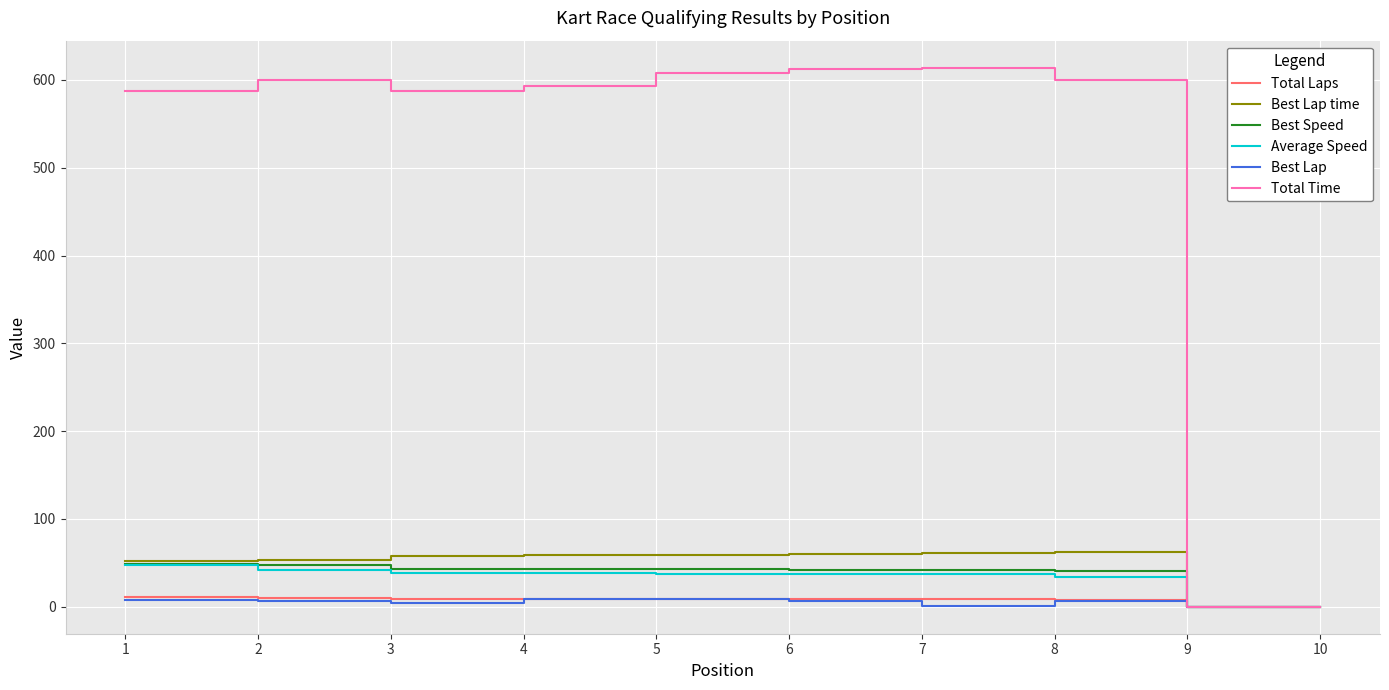

True or false: Best Speed has a value of 0.0 at 9.

True